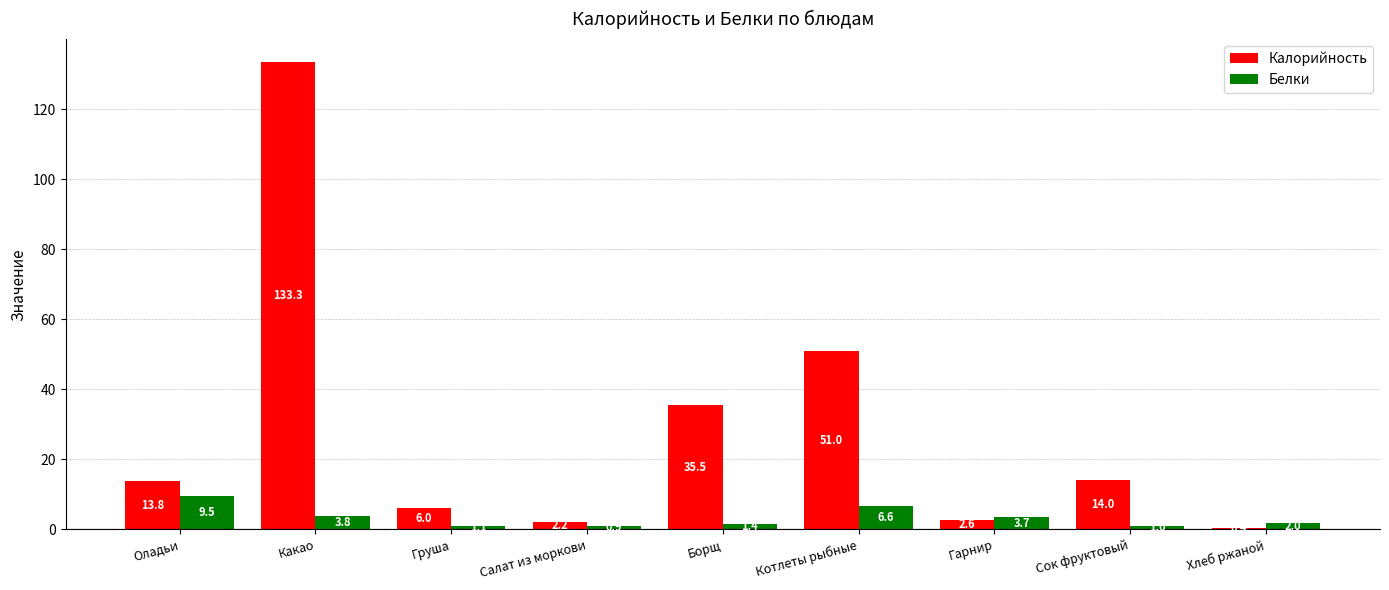

What is the sum of all Белки values?

30.0